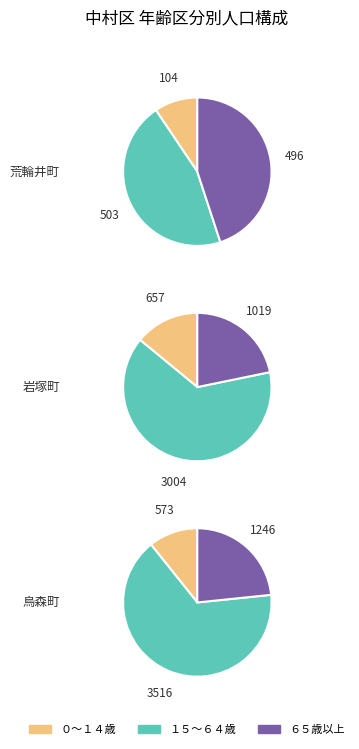

Which has a higher value, 1 or values?

1